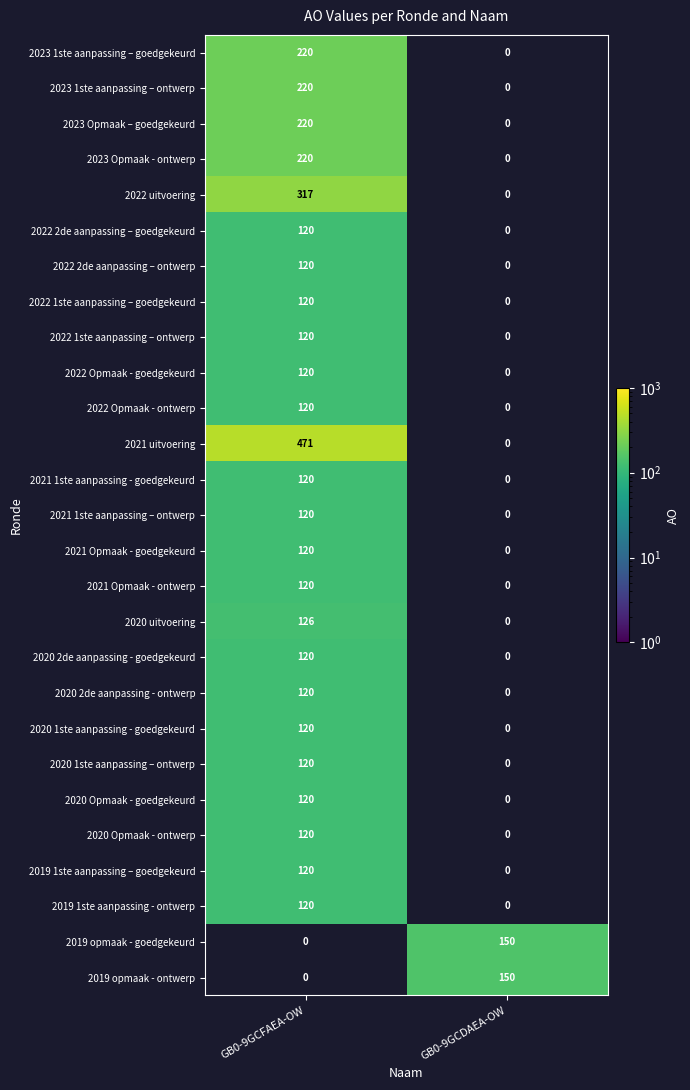

Is it true that 2019 opmaak - ontwerp equals 150 at GB0-9GCDAEA-OW?

True